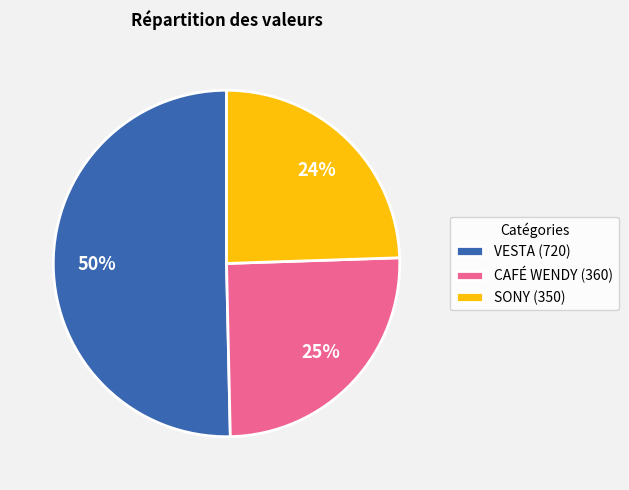

True or false: CAFÉ WENDY (360) accounts for 20% of the total.

False